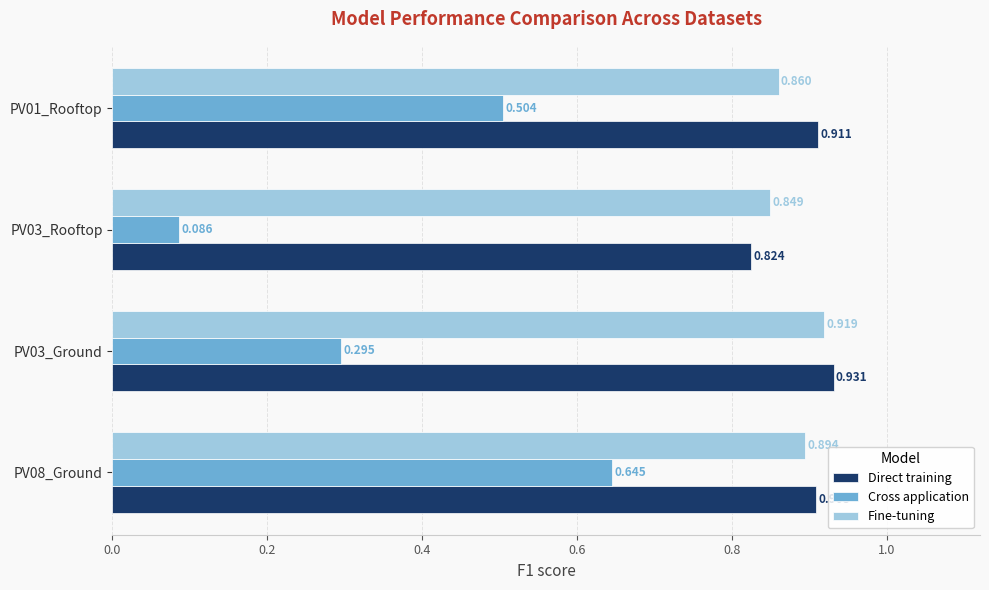

Is the value of Fine-tuning at PV03_Rooftop greater than the value of Direct training at PV08_Ground?

No